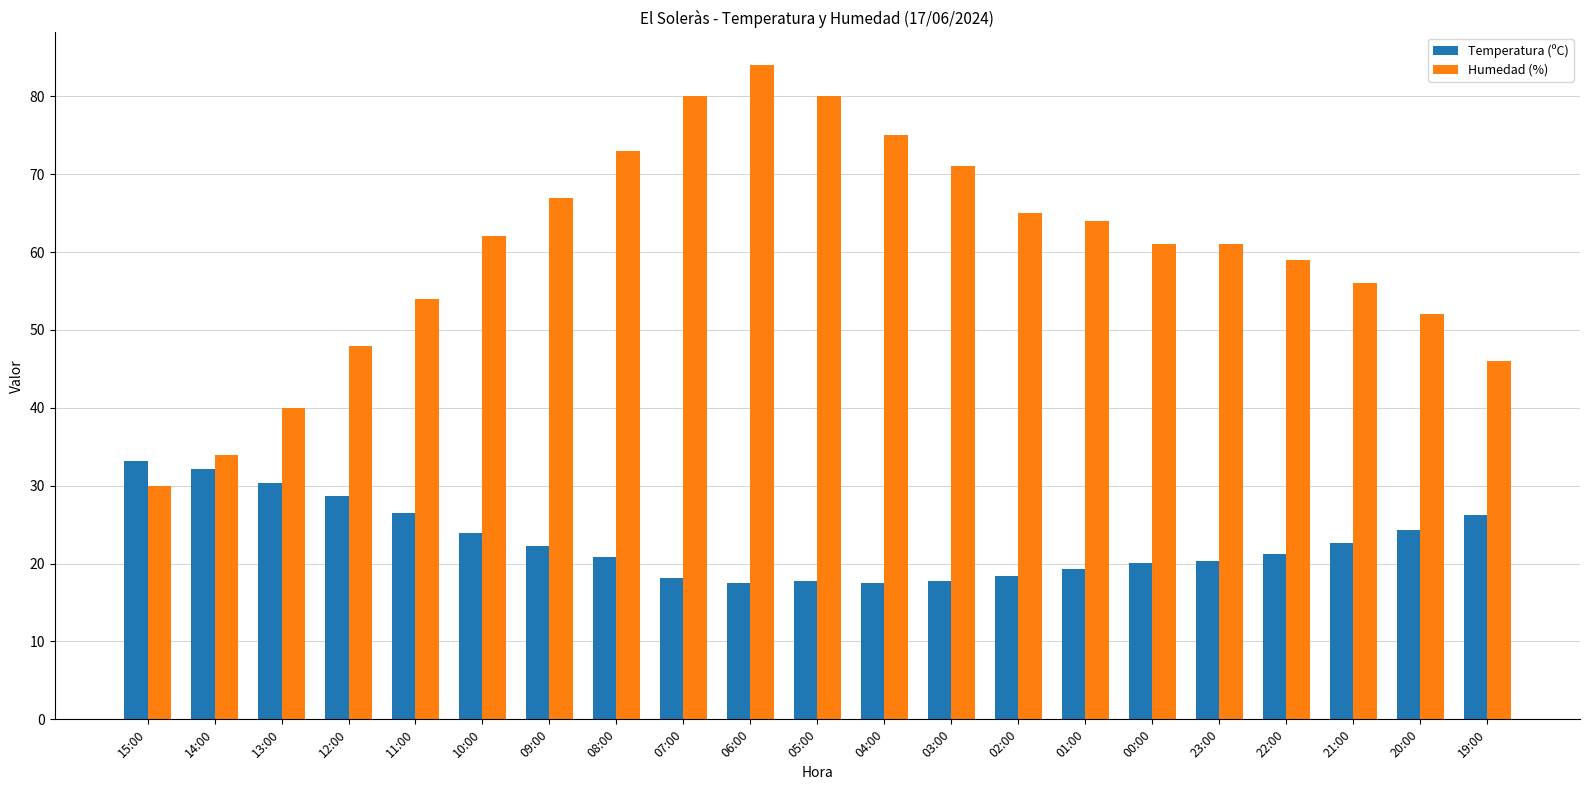

What is the difference between the highest and lowest values at 05:00?

62.3